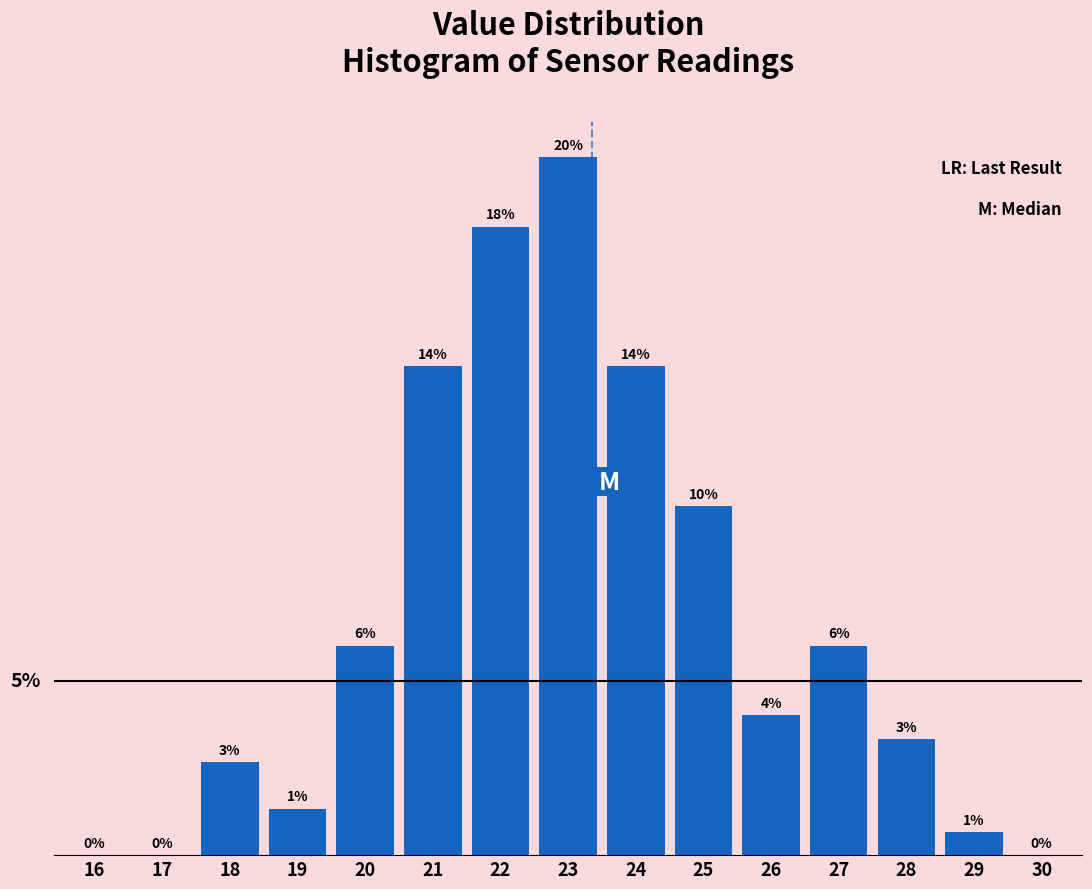

Are the bars horizontal?

No